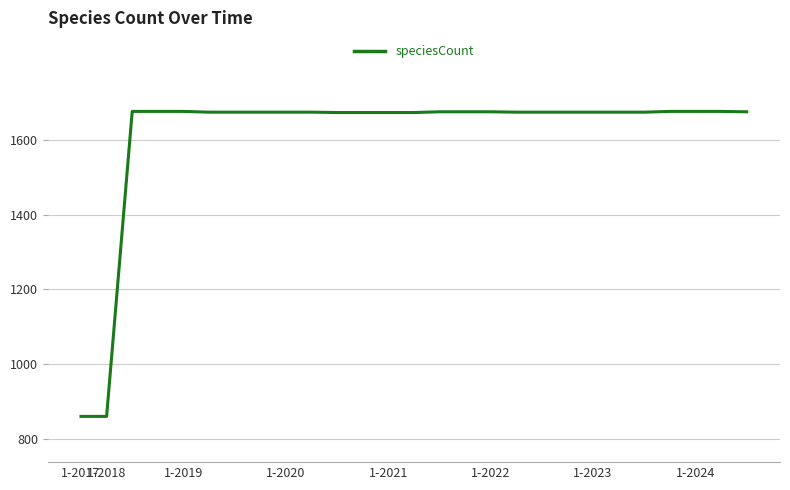

What is the average value?

1615